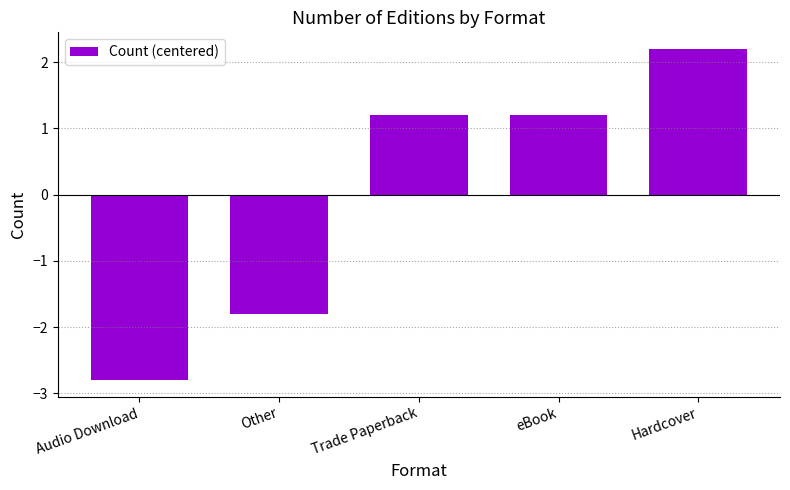

Are the bars grouped side by side (vs. stacked)?

No